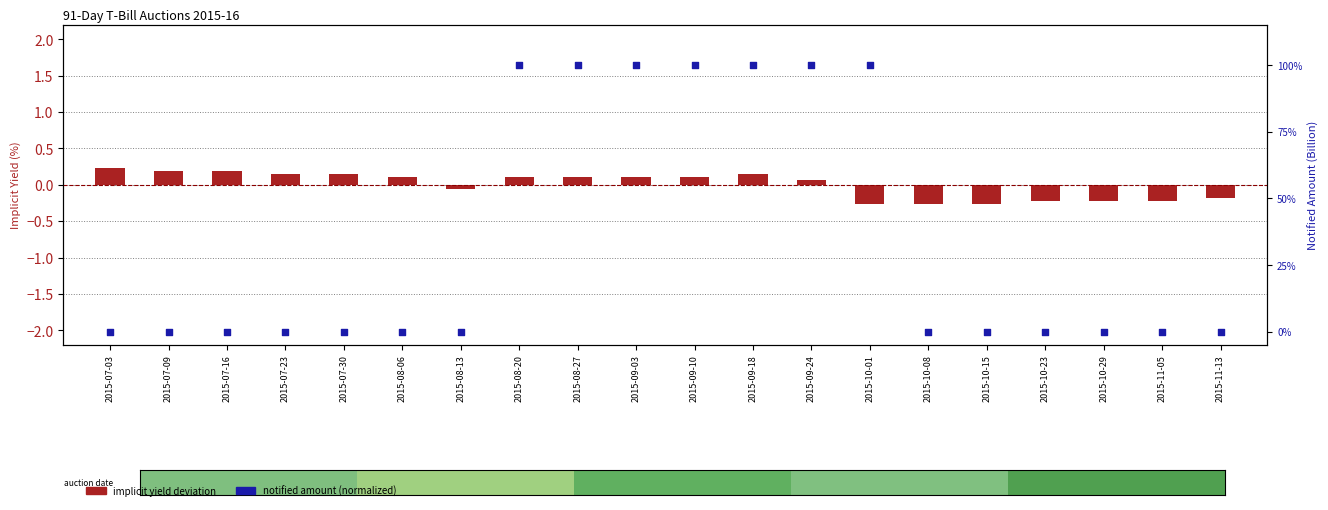

What is the total value across all series at 2015-09-03?

100.1